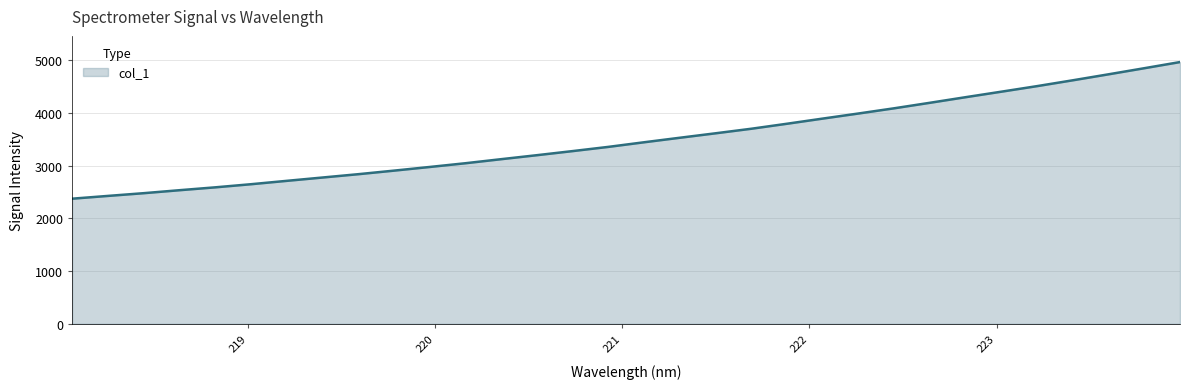

What is the difference between the maximum and minimum values?

2591.2